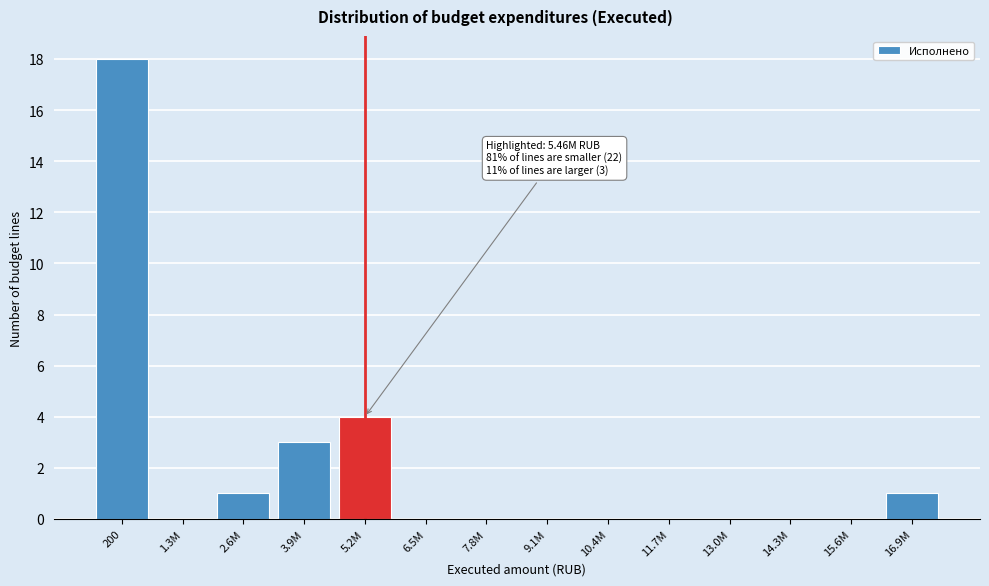

Reading right to left, transcribe all the data shown in this chart.

16.9M=1	15.6M=0	14.3M=0	13.0M=0	11.7M=0	10.4M=0	9.1M=0	7.8M=0	6.5M=0	5.2M=4	3.9M=3	2.6M=1	1.3M=0	200=18